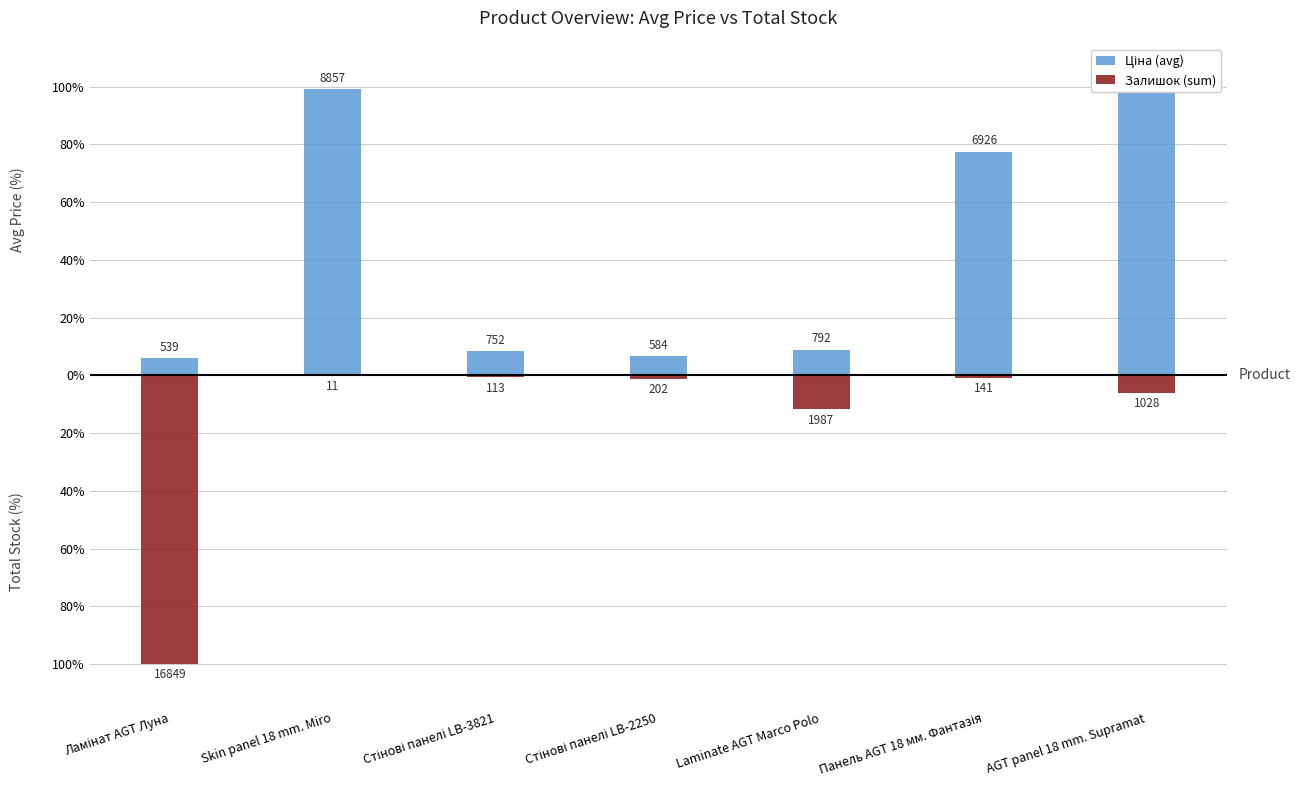

What position from the right is Skin panel 18 mm. Miro?

6